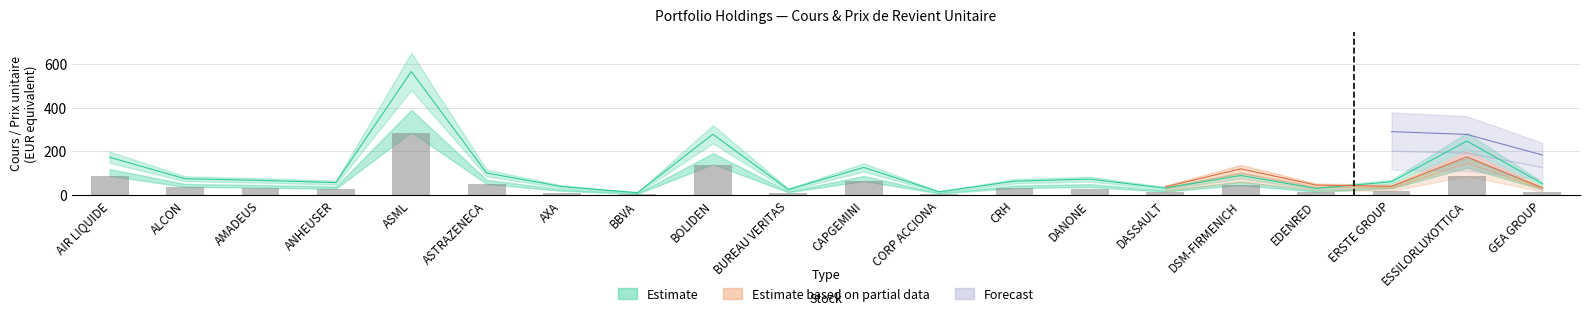

What is the total value across all series at ESSILORLUXOTTICA?

334.8